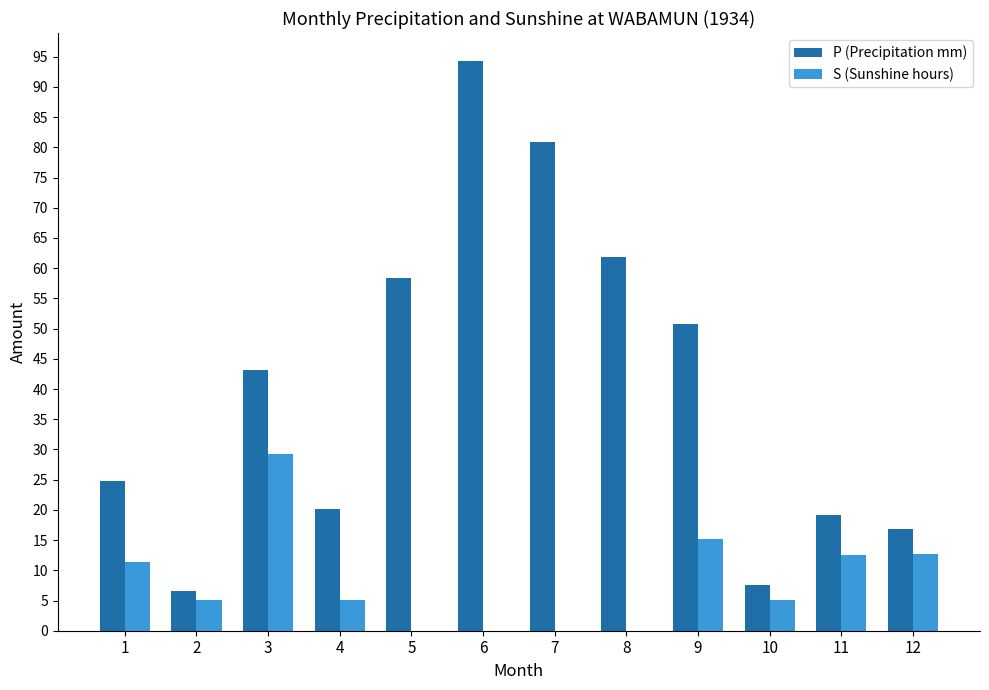

How many groups of bars are there?

12